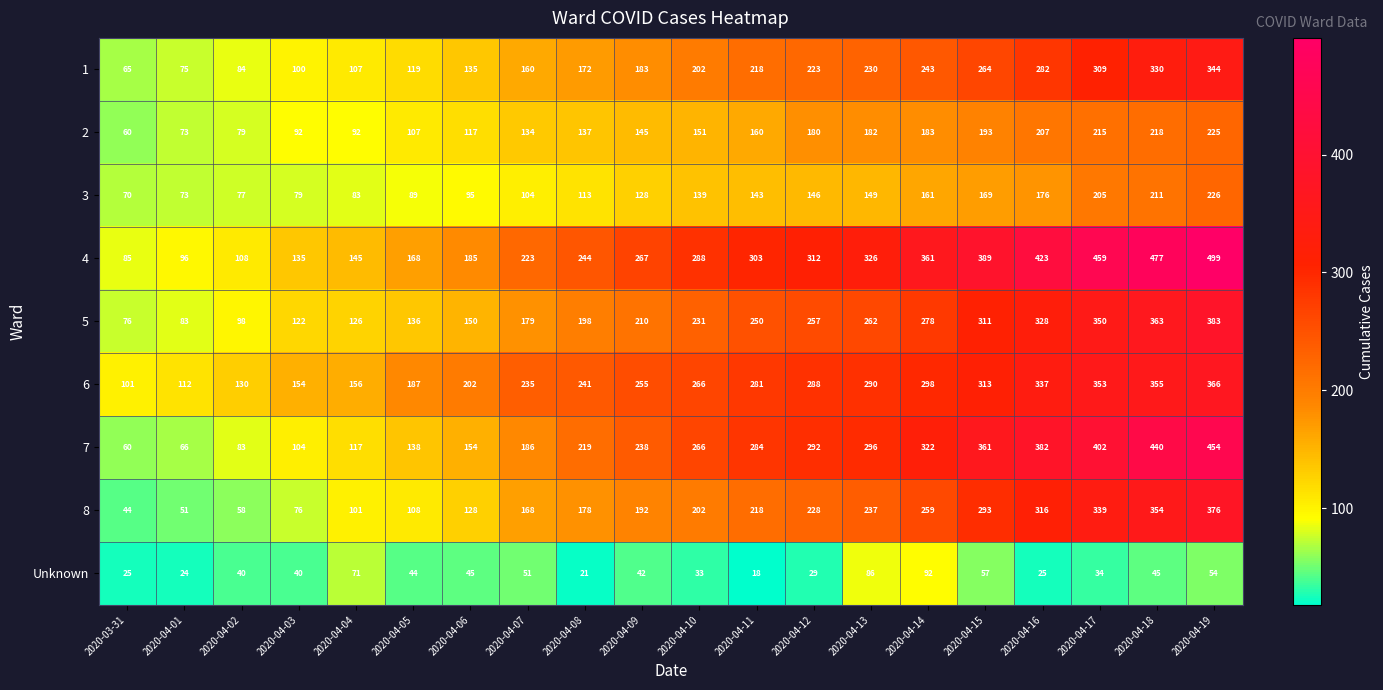

How many categories are shown in the chart?

20